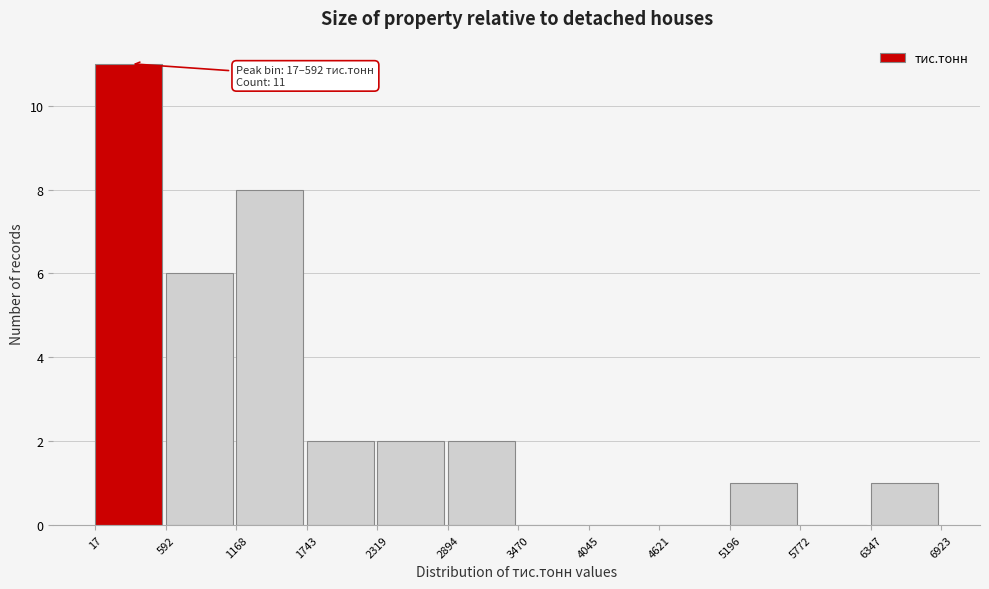

Over which range of the x-axis is the bar tallest?

17 to 592